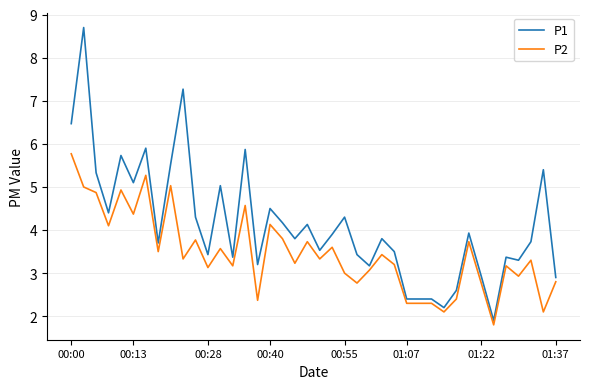

What is the lowest value of the P2 series?

1.8